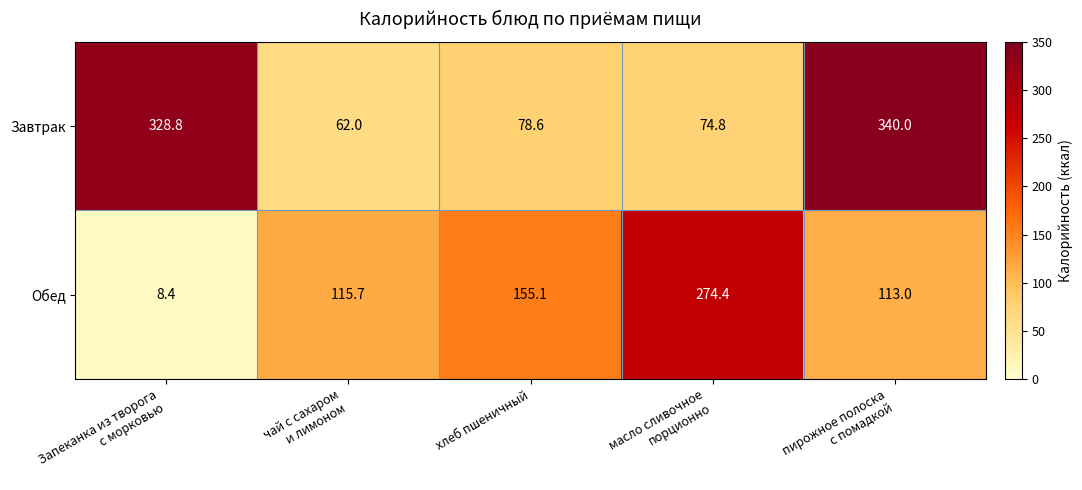

Which series changed the most between Запеканка из творога
с морковью and пирожное полоска
с помадкой?

Обед